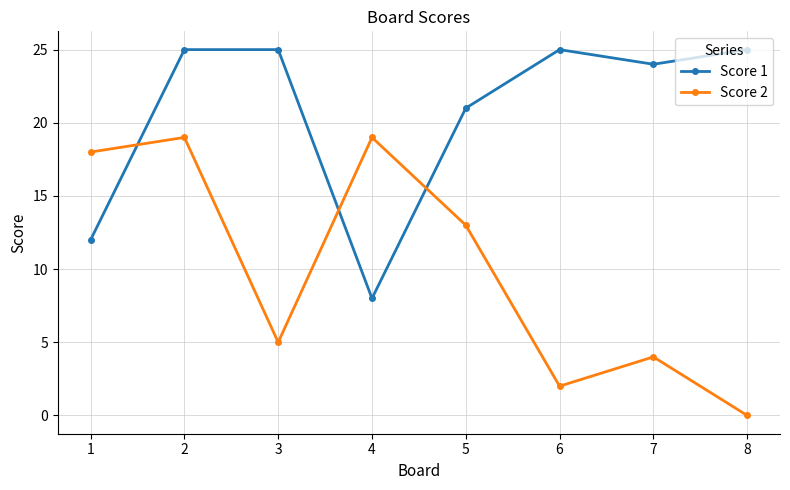

Does the chart display data point markers on the line(s)?

Yes